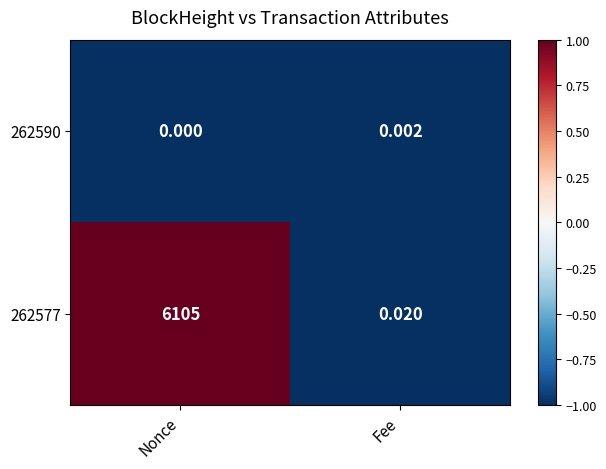

Which category has the lowest value across all series?

Nonce